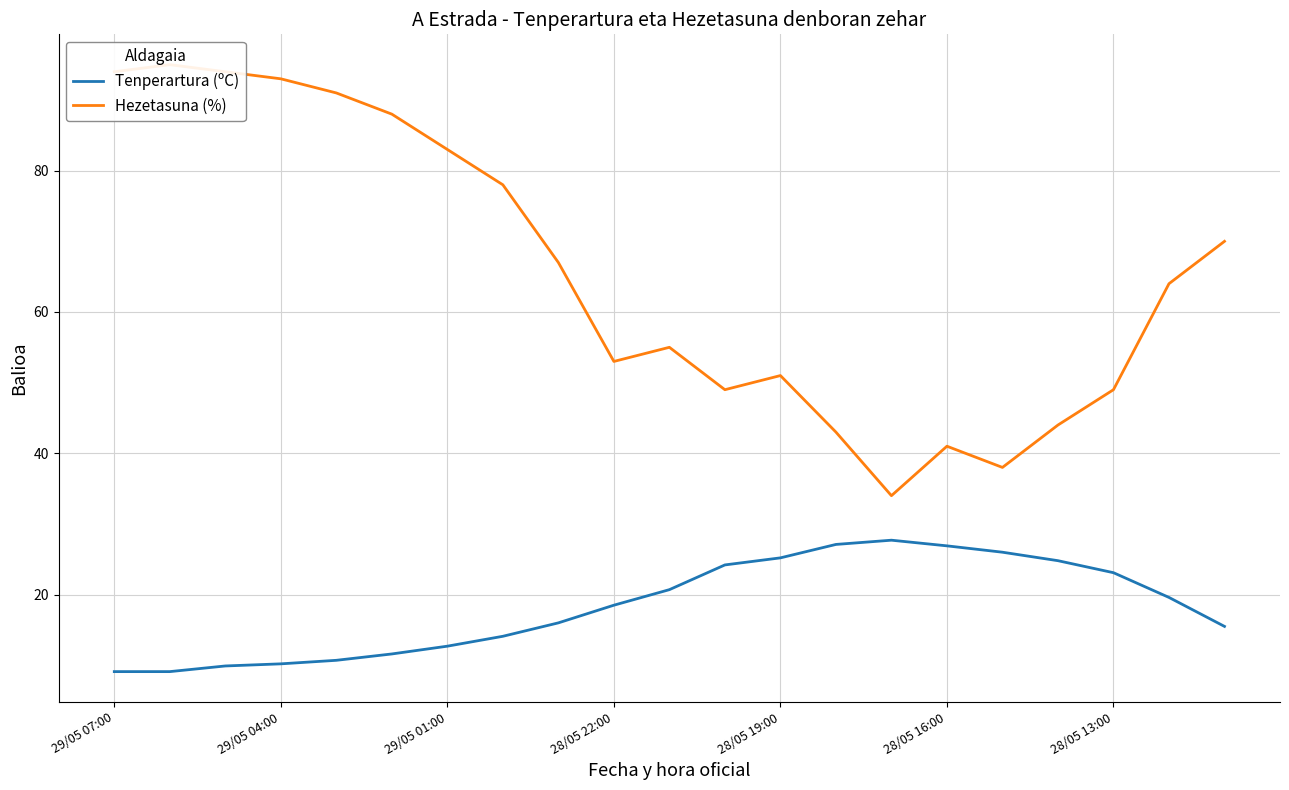

Is this an area chart (filled region under the line)?

No